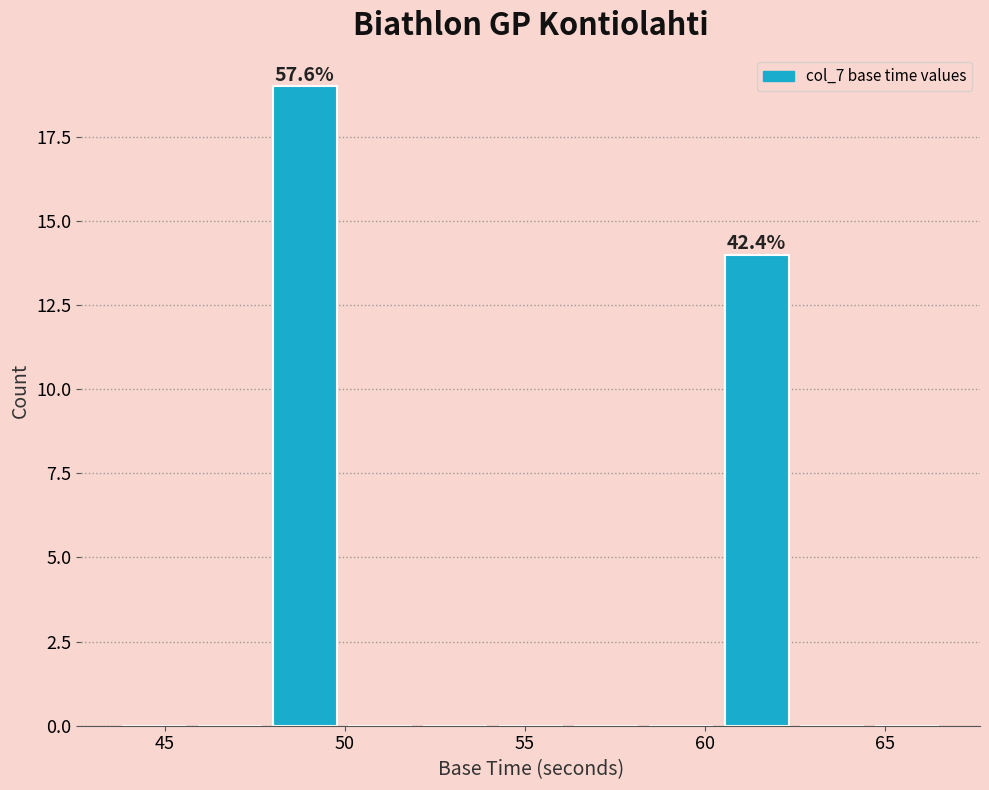

Over which range of the x-axis is the bar tallest?

48.0 to 50.0